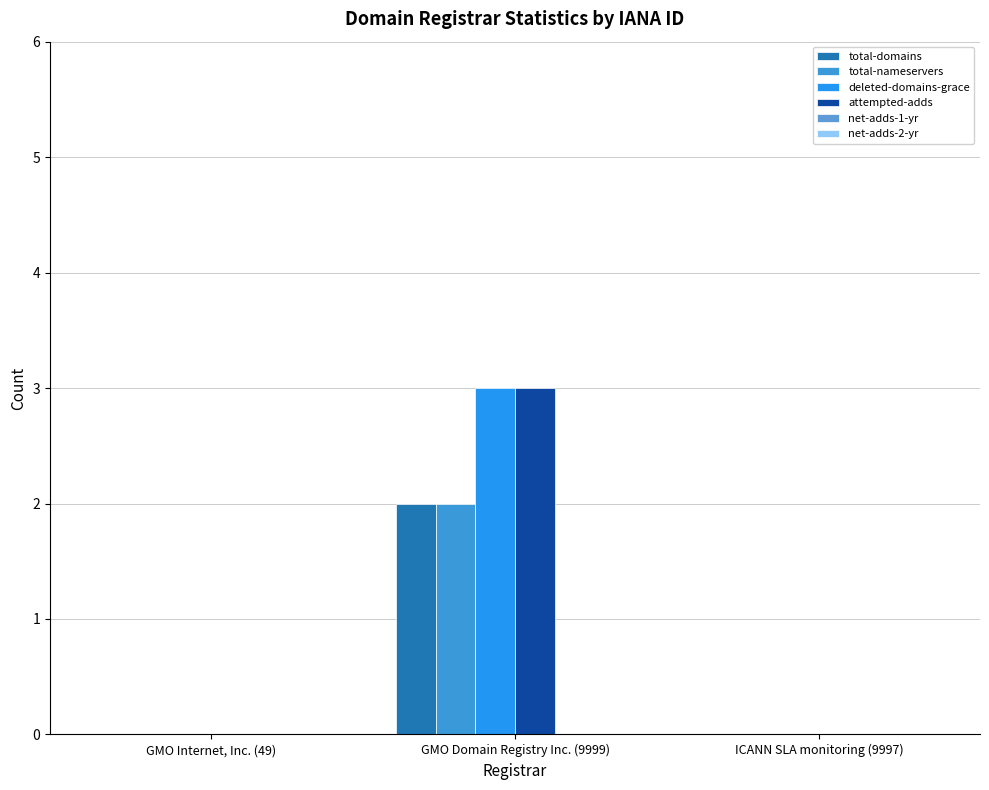

Which has a higher value, ICANN SLA monitoring (9997) or GMO Internet, Inc. (49)?

ICANN SLA monitoring (9997)